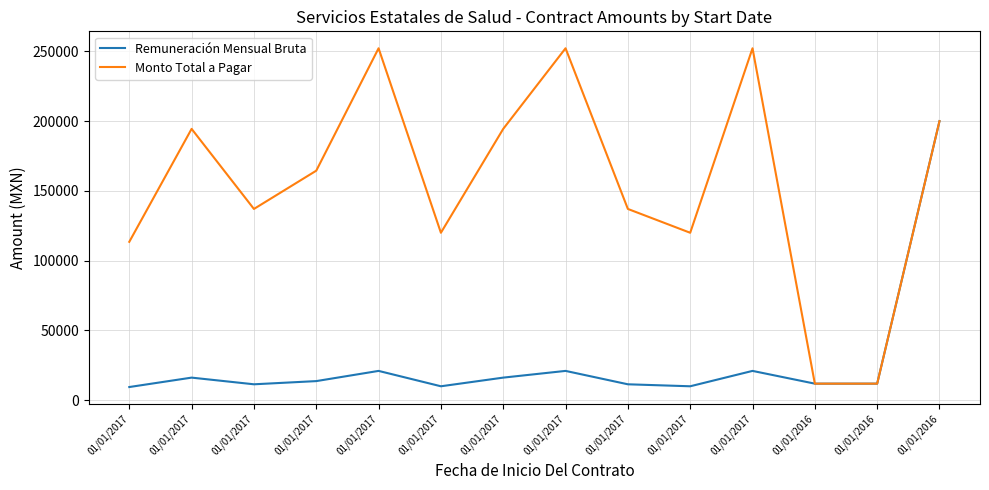

Which series has the widest spread of values?

Monto Total a Pagar